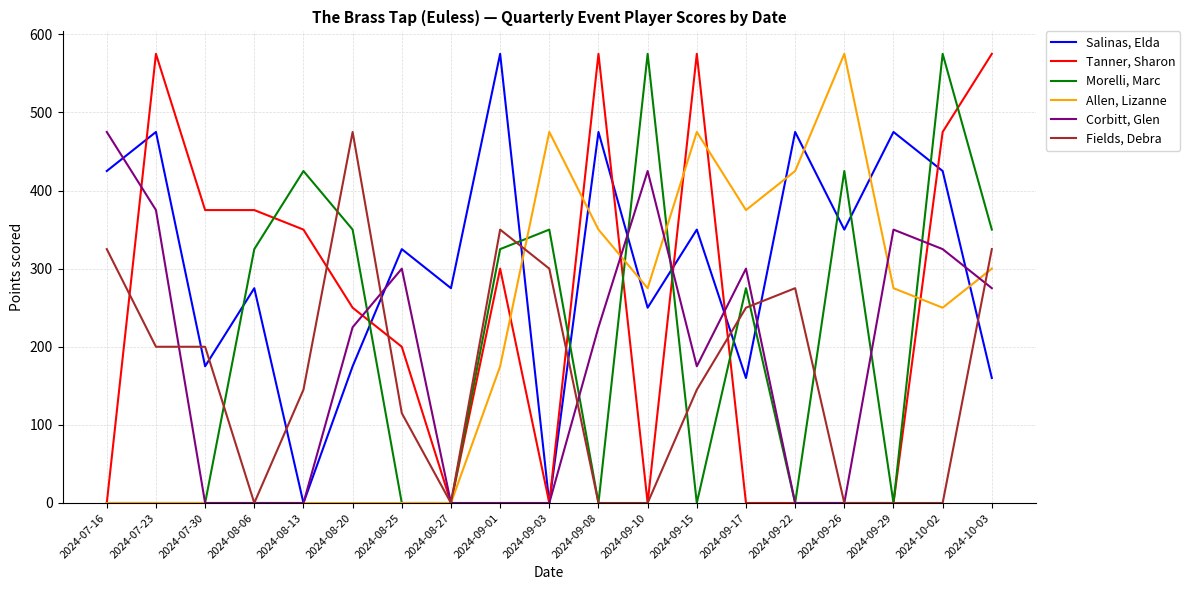

Between 2024-09-29 and 2024-10-02, which series saw the biggest shift?

Morelli, Marc